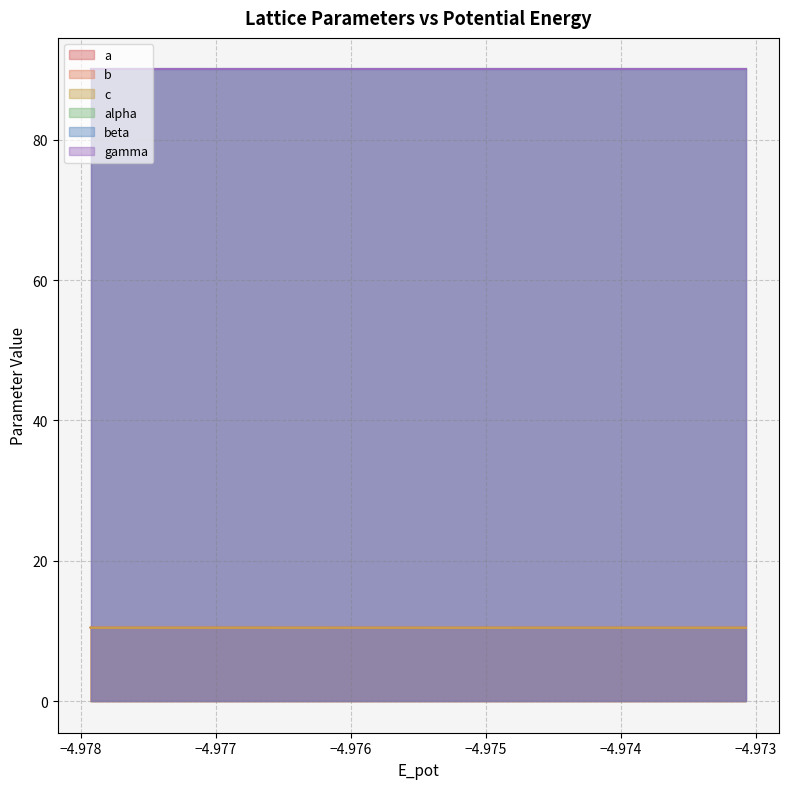

Does the chart display data point markers on the line(s)?

No